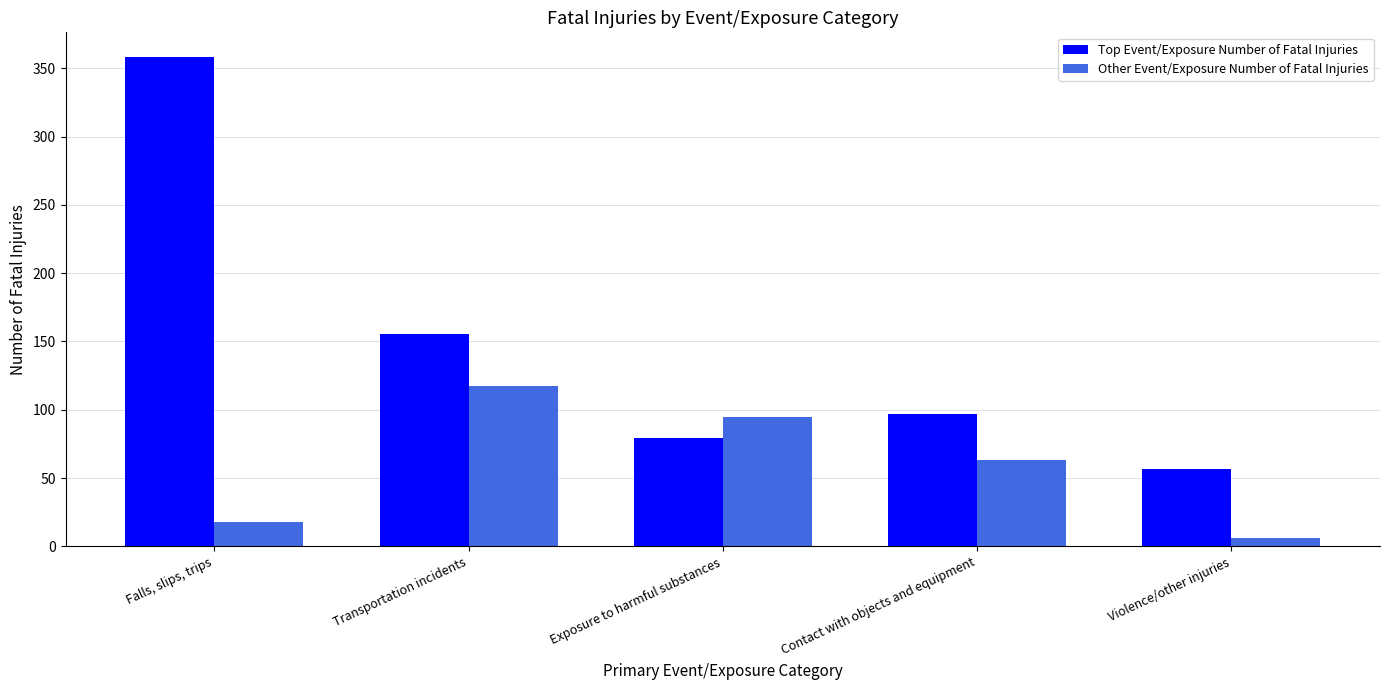

Rank the series at Falls, slips, trips from highest to lowest value.

Top Event/Exposure Number of Fatal Injuries, Other Event/Exposure Number of Fatal Injuries